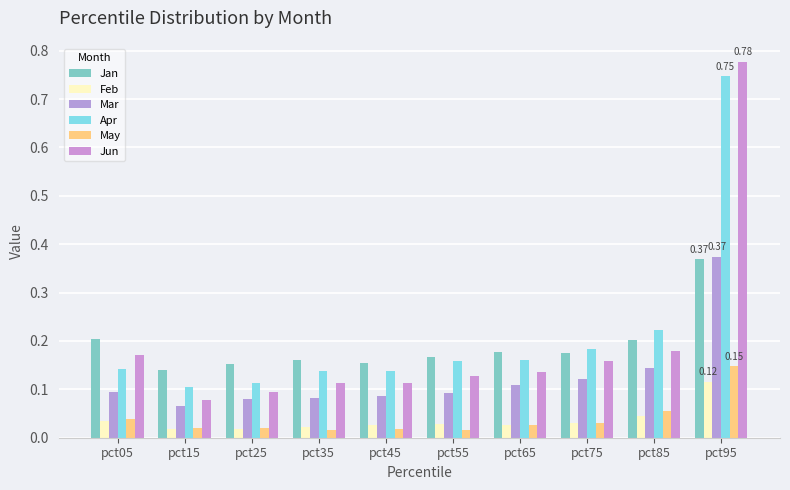

Does the chart contain any negative values?

No